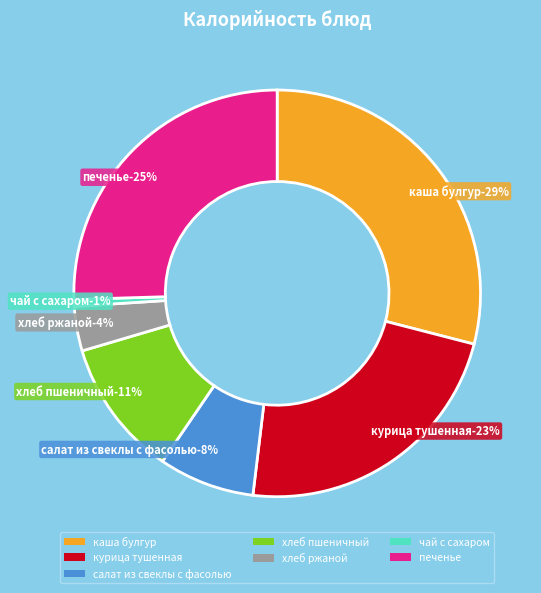

To the nearest percent, what percentage of the pie is курица тушенная?

23%